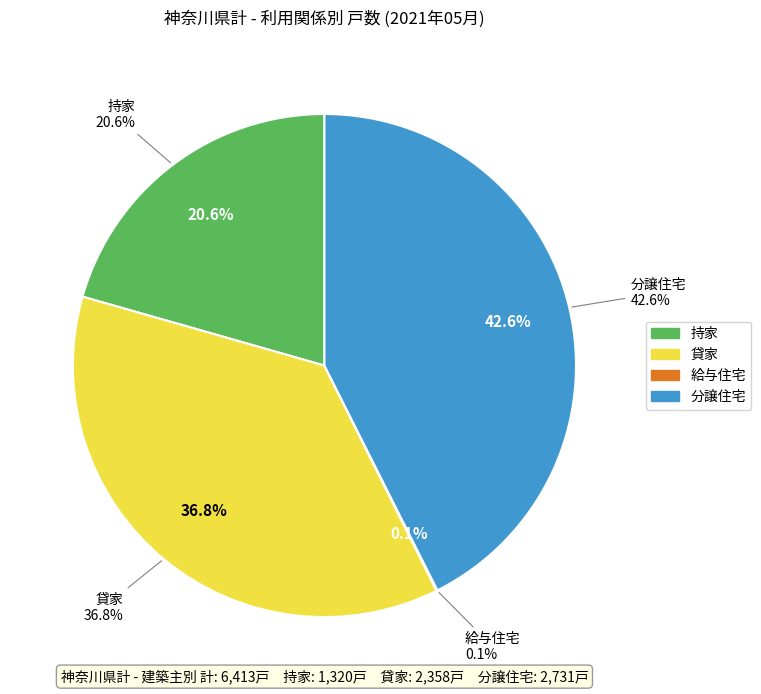

Is there a majority slice in this chart?

No